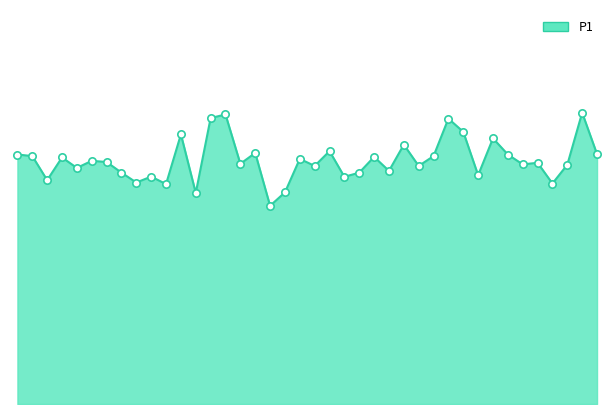

Is this an area chart (filled region under the line)?

Yes